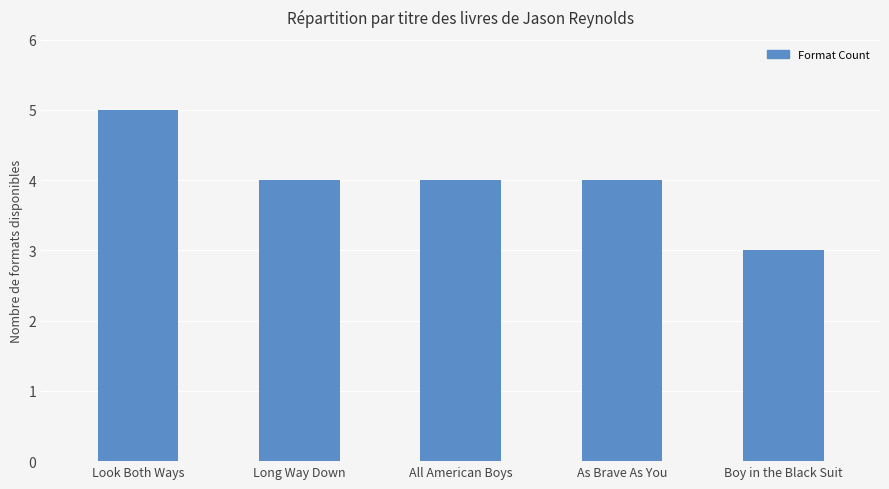

What position from the left is Long Way Down?

2